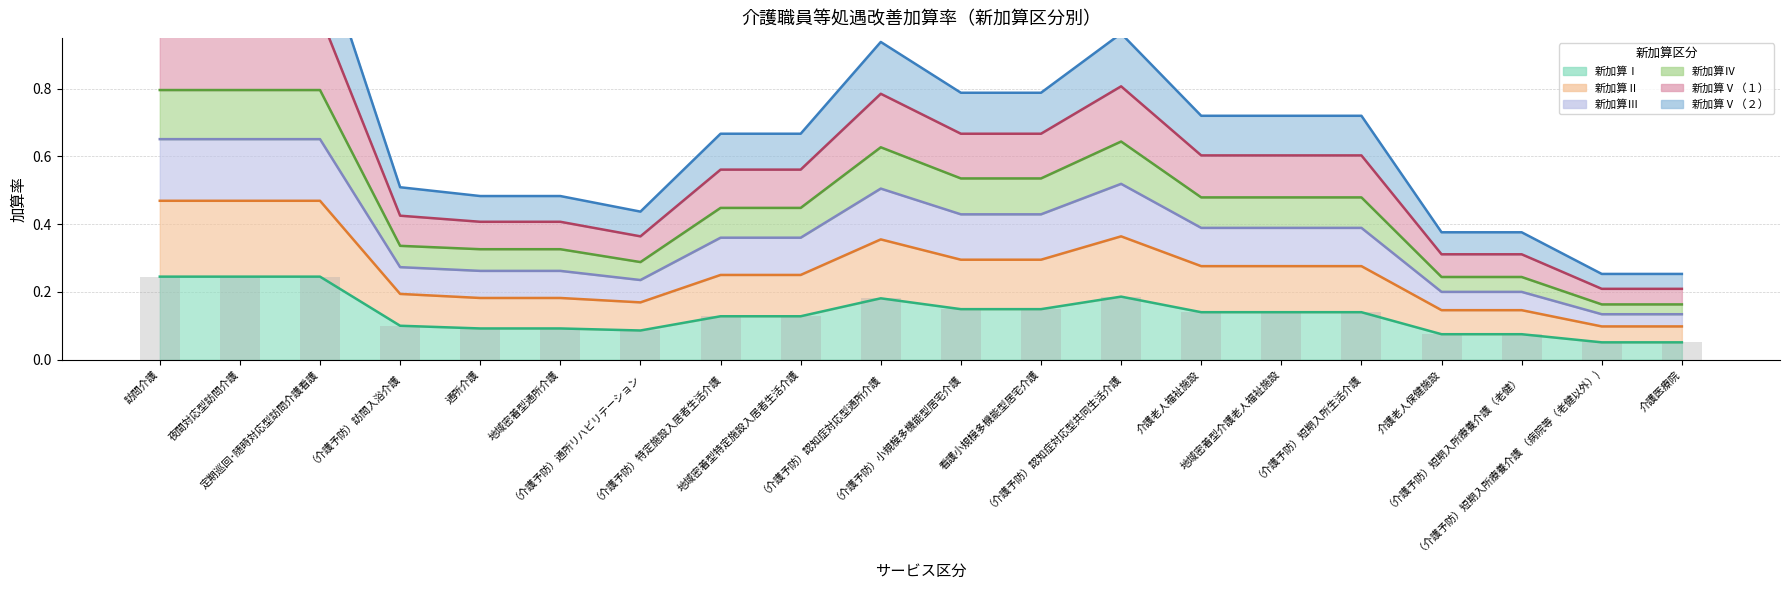

Is it true that 新加算Ⅴ（１） equals 0.1 at 通所介護?

True